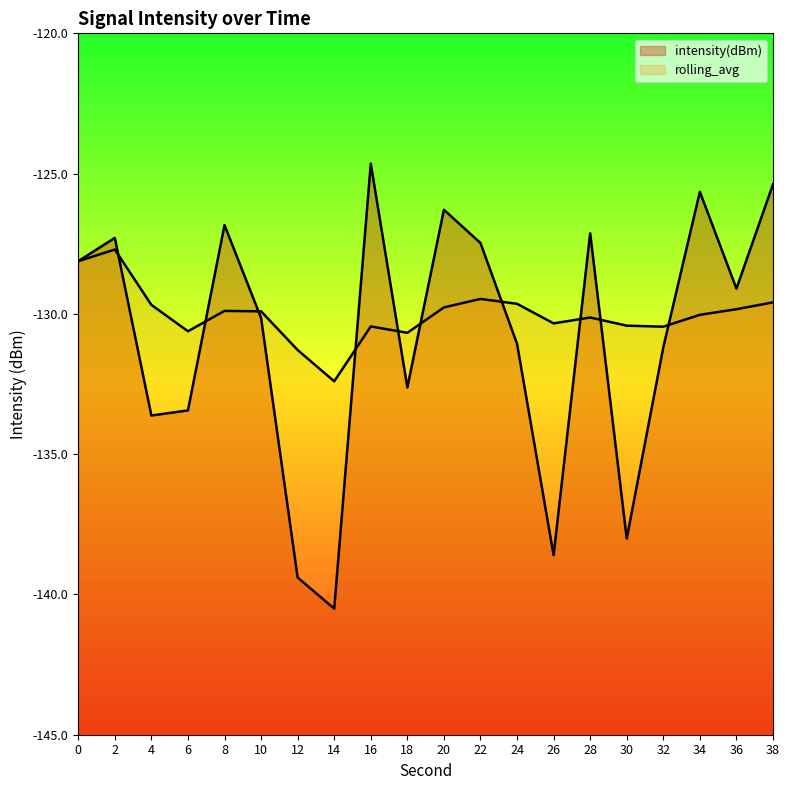

Reading right to left, list all the values displayed in this chart.

intensity(dBm): 38=-125.4	36=-129.1	34=-125.6	32=-131.2	30=-138.0	28=-127.1	26=-138.6	24=-131.1	22=-127.5	20=-126.3	18=-132.6	16=-124.6	14=-140.5	12=-139.4	10=-130.1	8=-126.8	6=-133.4	4=-133.6	2=-127.3	0=-128.1
rolling_avg: 38=-129.6	36=-129.8	34=-130.0	32=-130.5	30=-130.4	28=-130.1	26=-130.3	24=-129.6	22=-129.5	20=-129.8	18=-130.7	16=-130.4	14=-132.4	12=-131.3	10=-129.9	8=-129.9	6=-130.6	4=-129.7	2=-127.7	0=-128.1